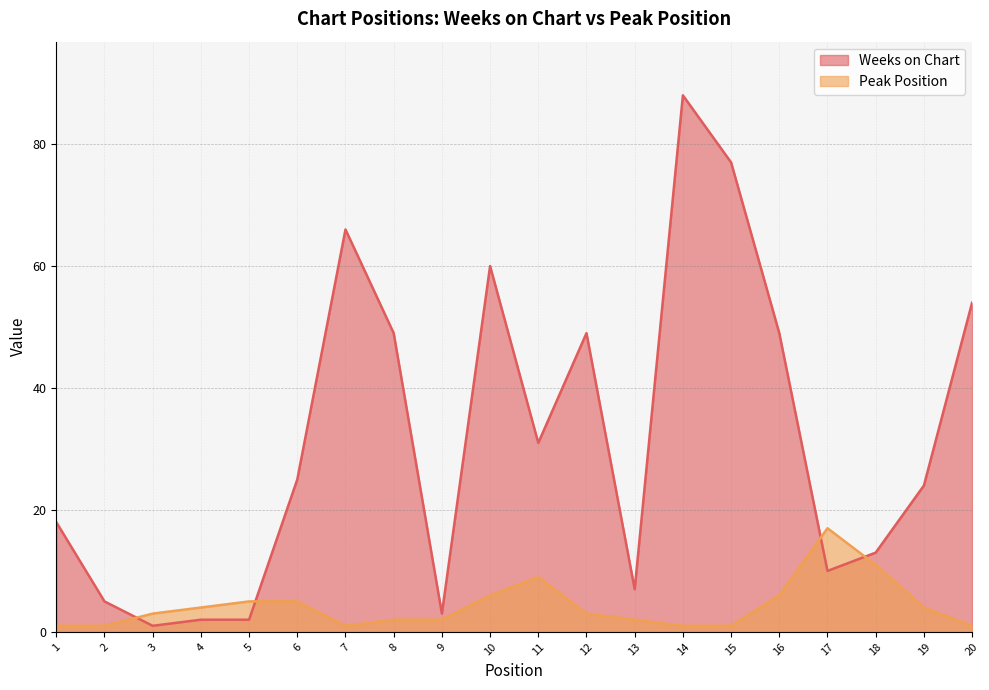

Reading right to left, what are all the values shown in this chart?

Weeks on Chart: 20=54	19=24	18=13	17=10	16=49	15=77	14=88	13=7	12=49	11=31	10=60	9=3	8=49	7=66	6=25	5=2	4=2	3=1	2=5	1=18
Peak Position: 20=1	19=4	18=11	17=17	16=6	15=1	14=1	13=2	12=3	11=9	10=6	9=2	8=2	7=1	6=5	5=5	4=4	3=3	2=1	1=1